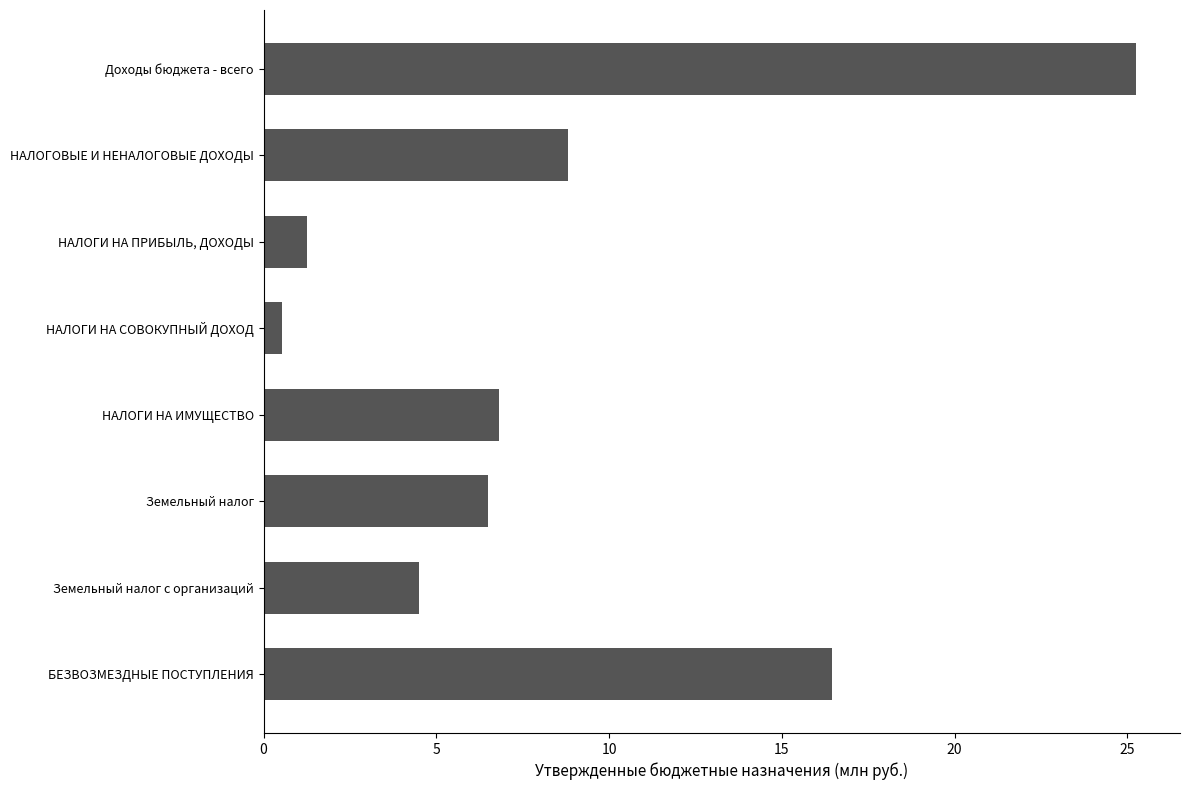

What is the label of the 3rd bar from the bottom?

Земельный налог